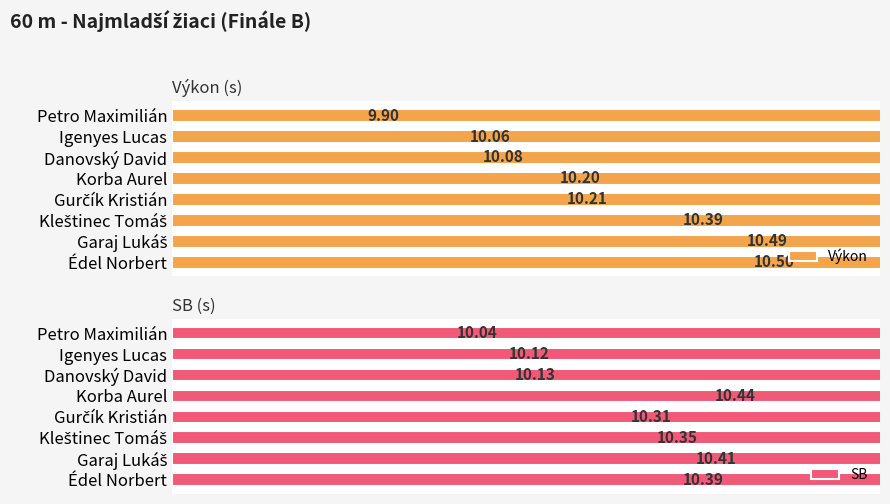

Between Korba Aurel and Gurčík Kristián, which series saw the biggest shift?

SB